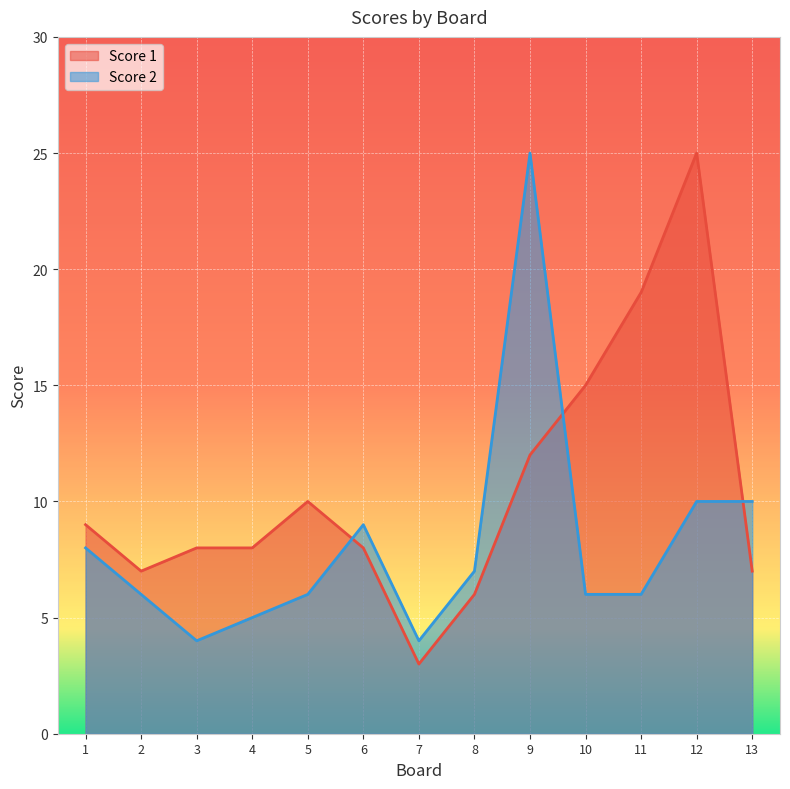

In Score 1, how many points are lower than both neighbors (excluding endpoints)?

2